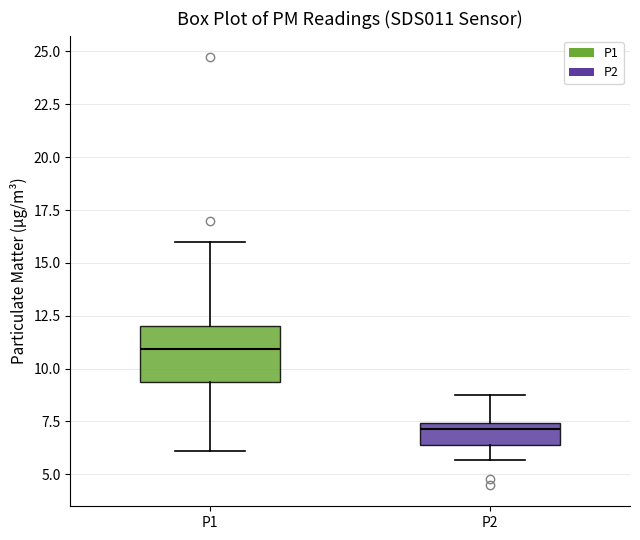

Comparing the boxes themselves (not the whiskers), which one is the tallest?

P1